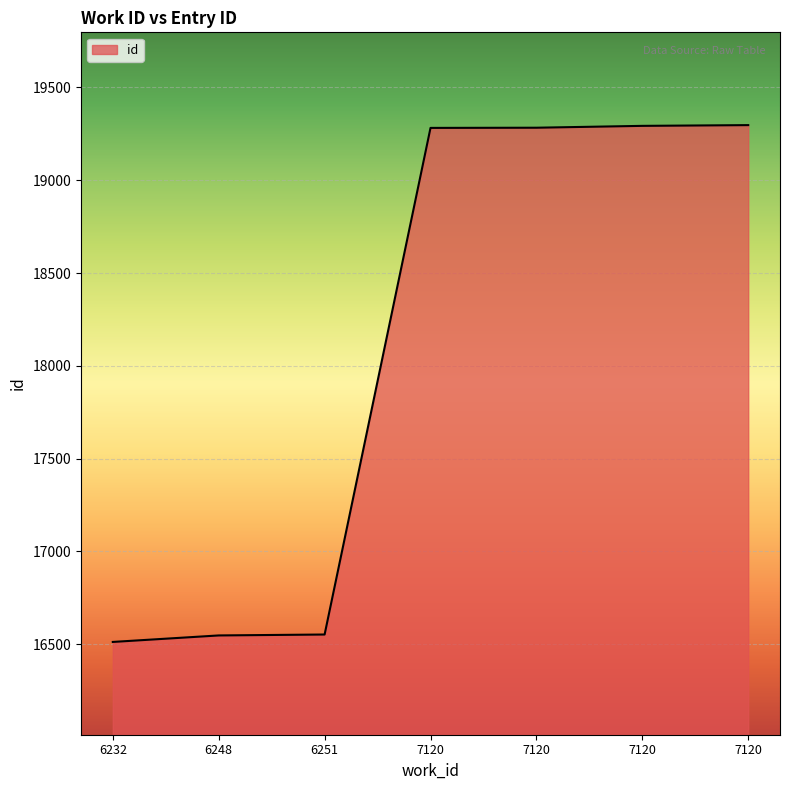

True or false: the data shows 16512 at 6232.

True